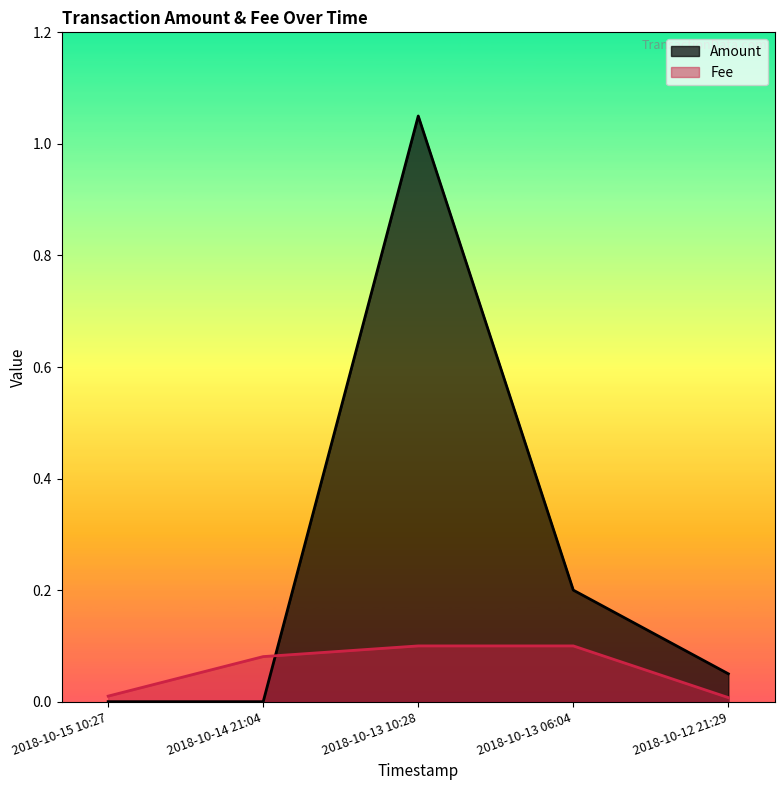

List the series in order of their peak value, lowest first.

Fee, Amount